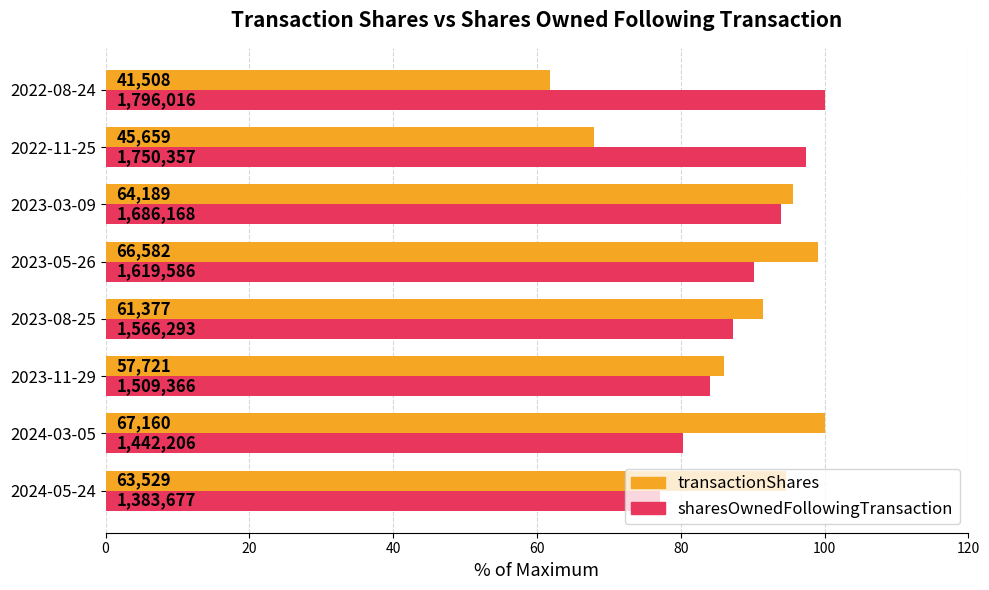

What are all the series names shown in the legend?

transactionShares, sharesOwnedFollowingTransaction